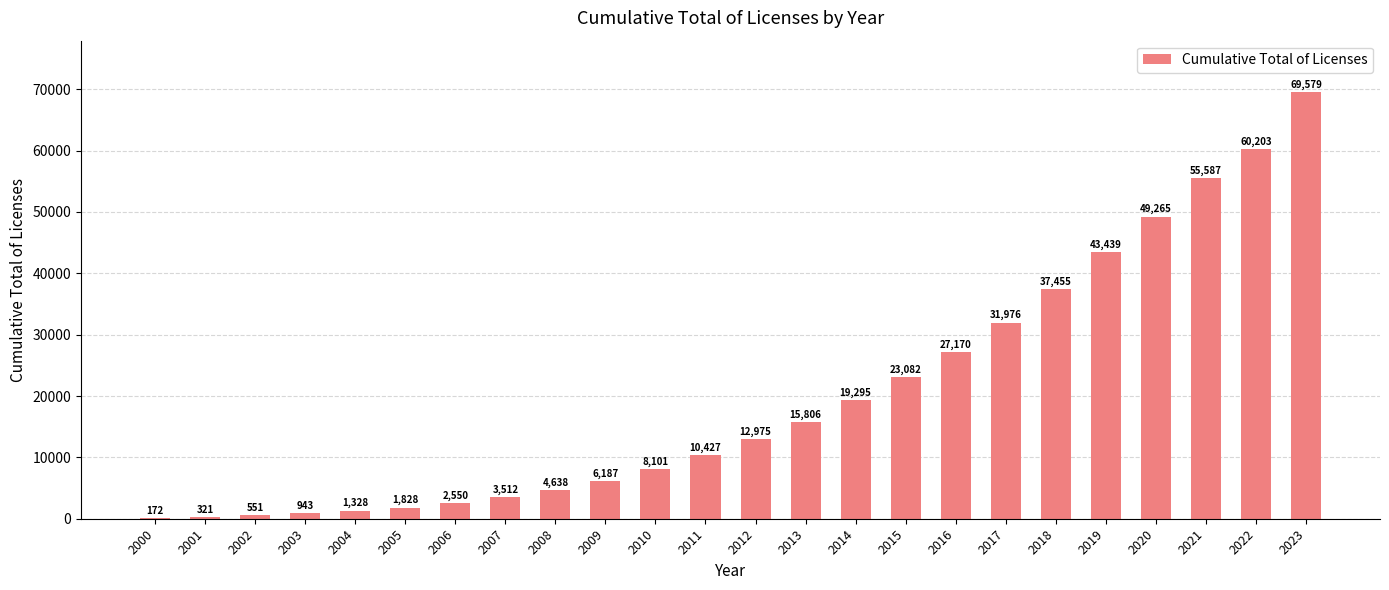

At which label is the value closest to 34875?

2018